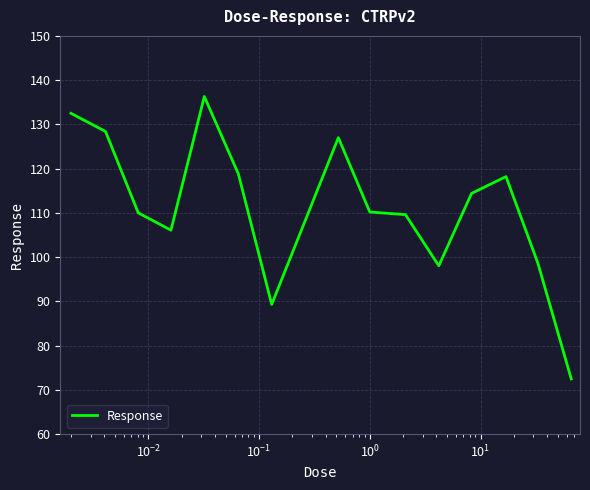

What is the maximum value shown in the chart?

136.3